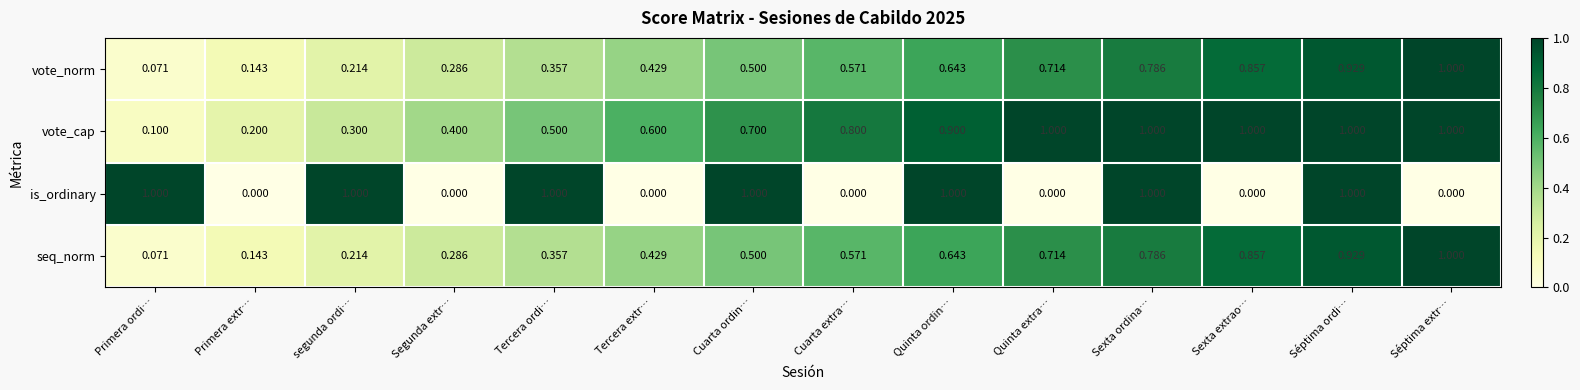

Between Cuarta ordin… and Sexta extrao…, which series saw the biggest shift?

is_ordinary